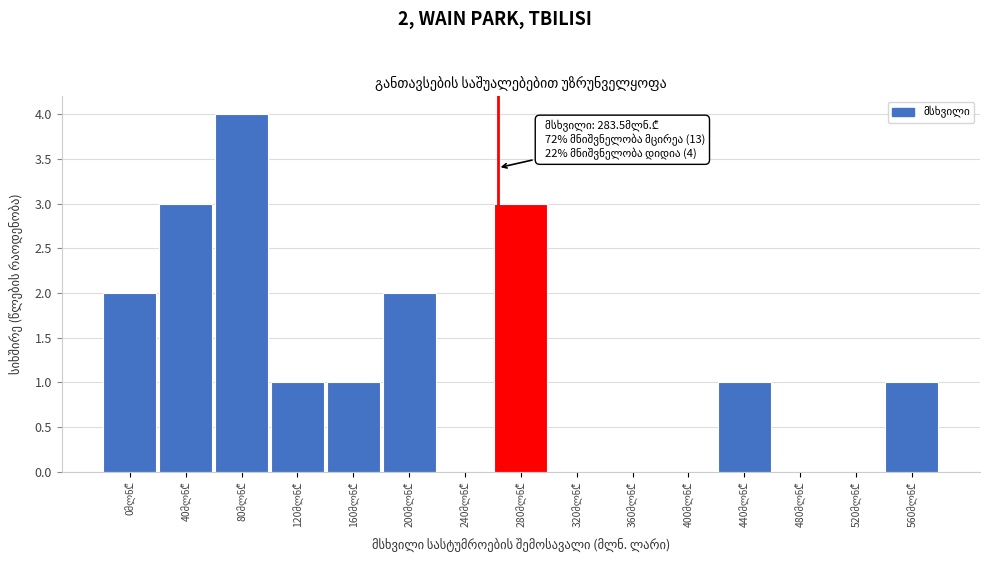

What is the sum of all values?

18